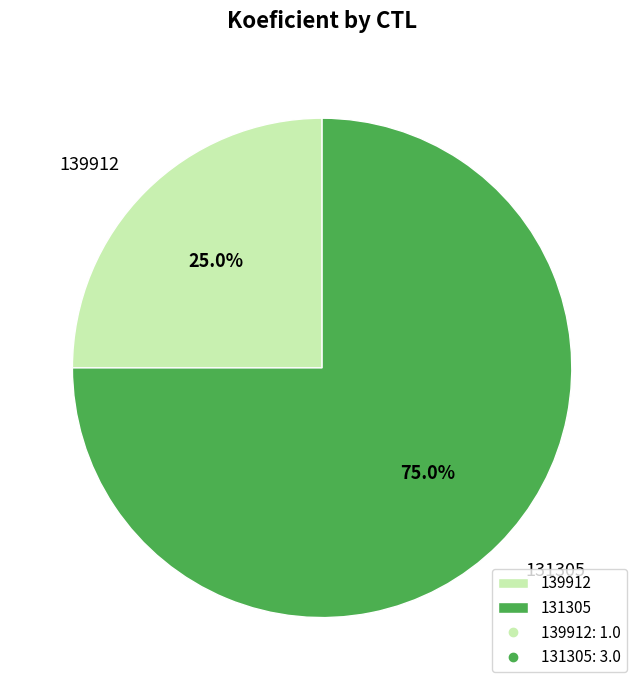

To the nearest percent, what is the difference between the largest and smallest slice percentages?

50%